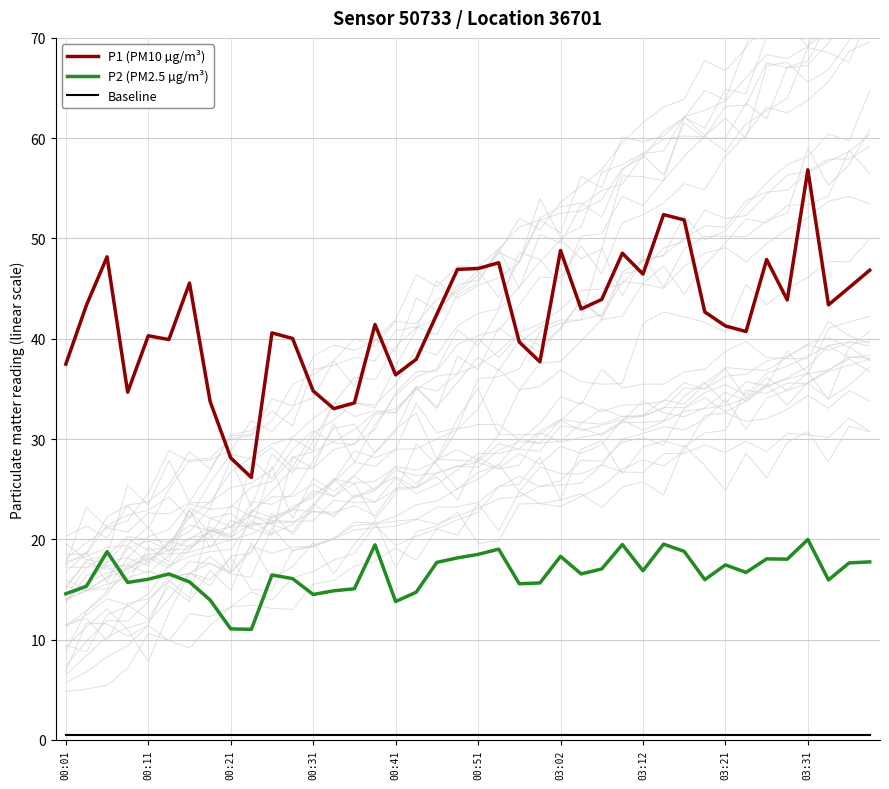

How many values in the P2 (PM2.5 µg/m³) series are below 16?

16